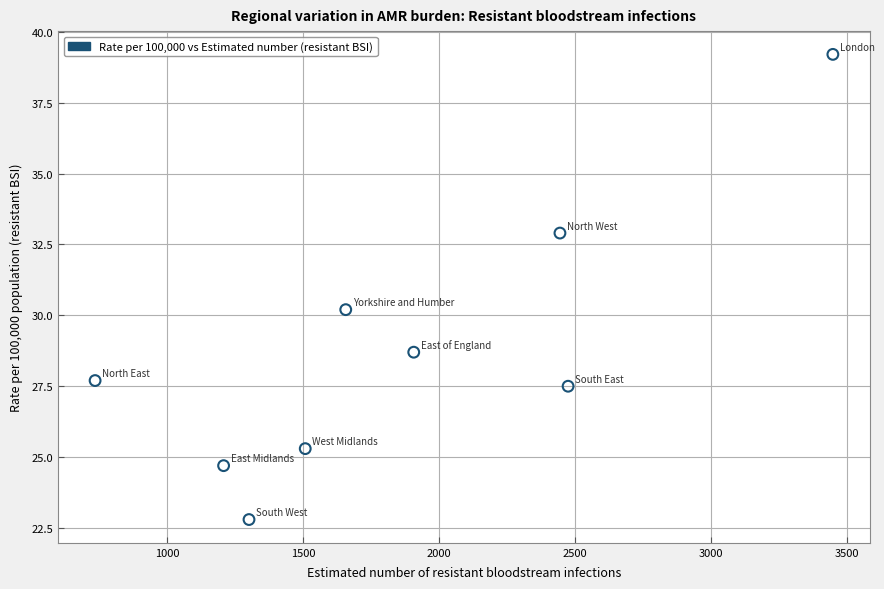

What Y value in the scatter plot is closest to 31?

30.2